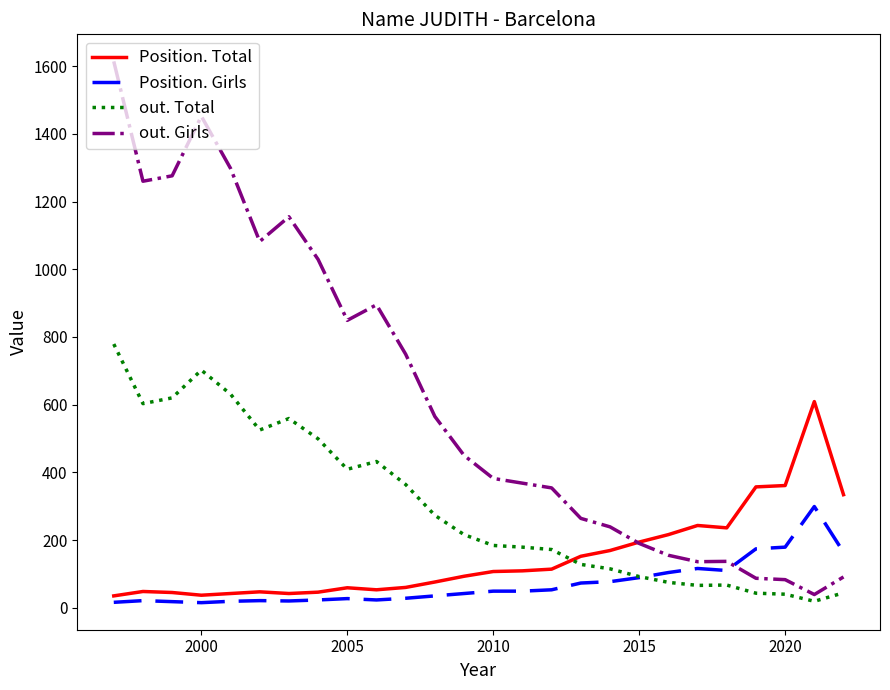

Rank the series by their maximum value, from highest to lowest.

out. Girls, out. Total, Position. Total, Position. Girls